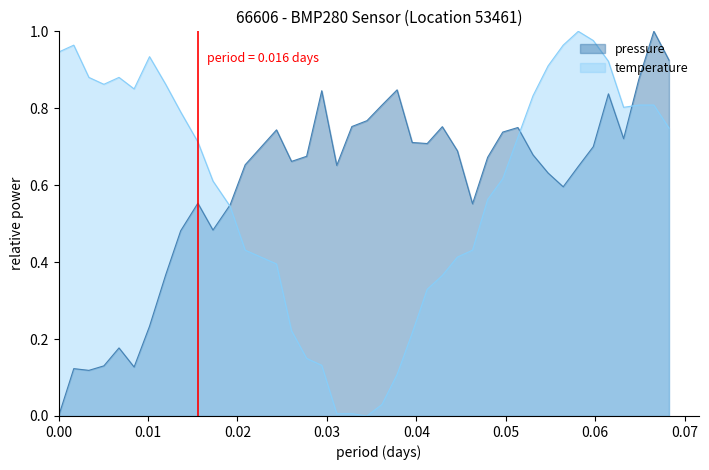

How many lines are shown in the chart?

2